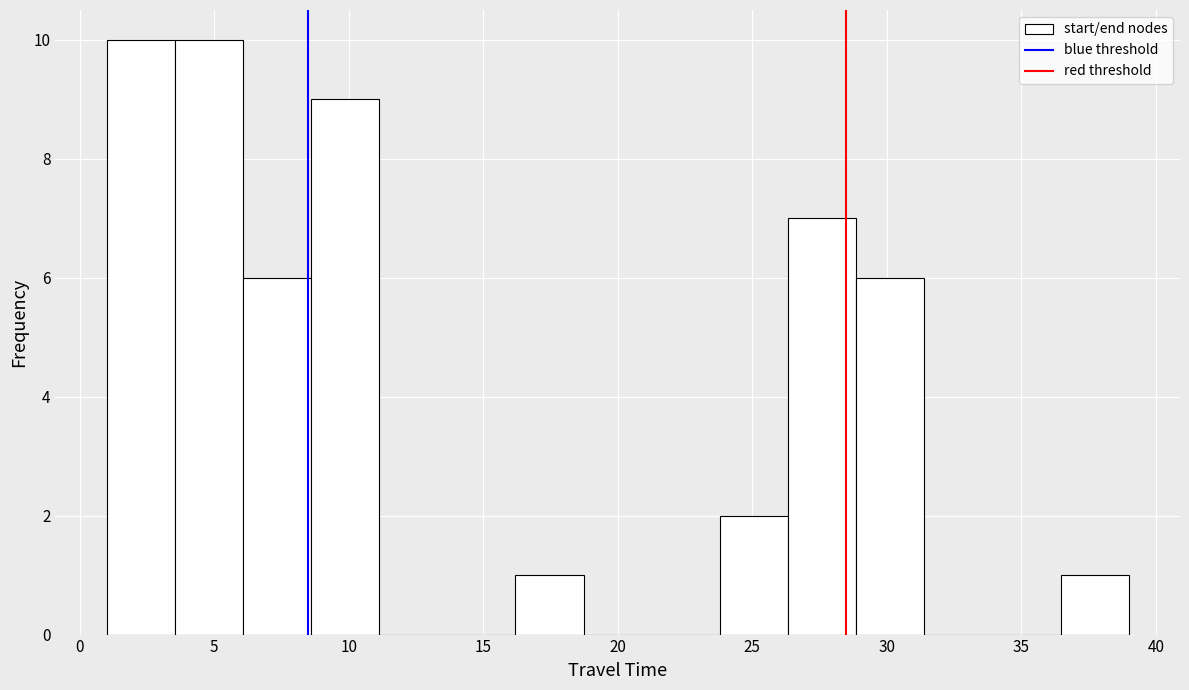

Reading left to right, list every bar in this chart as the range it spans on the x-axis followed by its height. Neither the bar edges nor the heights are printed on the chart, so give them approximately, as read against the axes.

1.0 to 3.5: 10
3.5 to 6.0: 10
6.0 to 8.5: 6
8.5 to 11.0: 9
11.0 to 13.5: 0
13.5 to 16.0: 0
16.0 to 18.5: 1
18.5 to 21.5: 0
21.5 to 24.0: 0
24.0 to 26.5: 2
26.5 to 29.0: 7
29.0 to 31.5: 6
31.5 to 34.0: 0
34.0 to 36.5: 0
36.5 to 39.0: 1